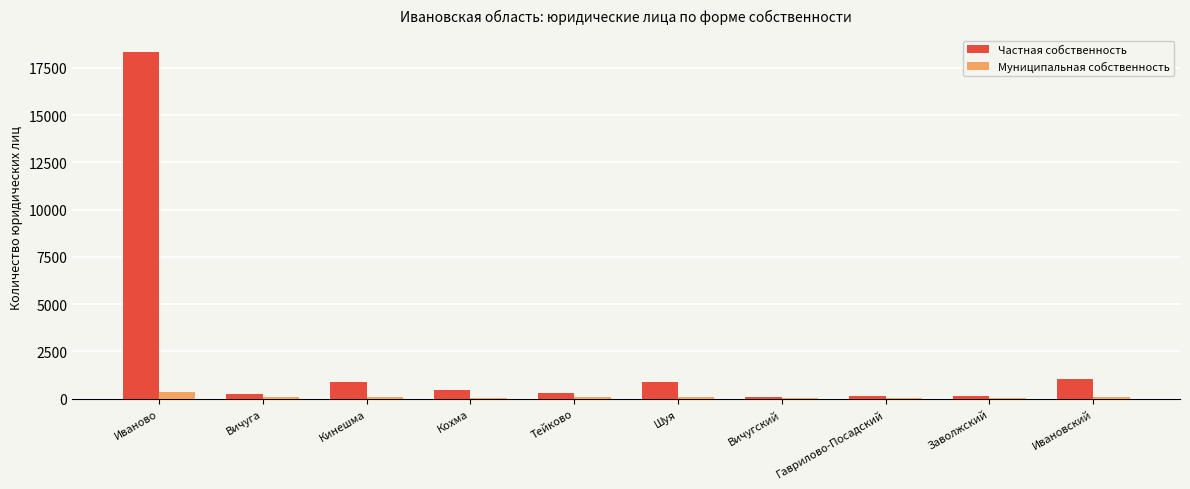

Count the number of categories in the chart.

10